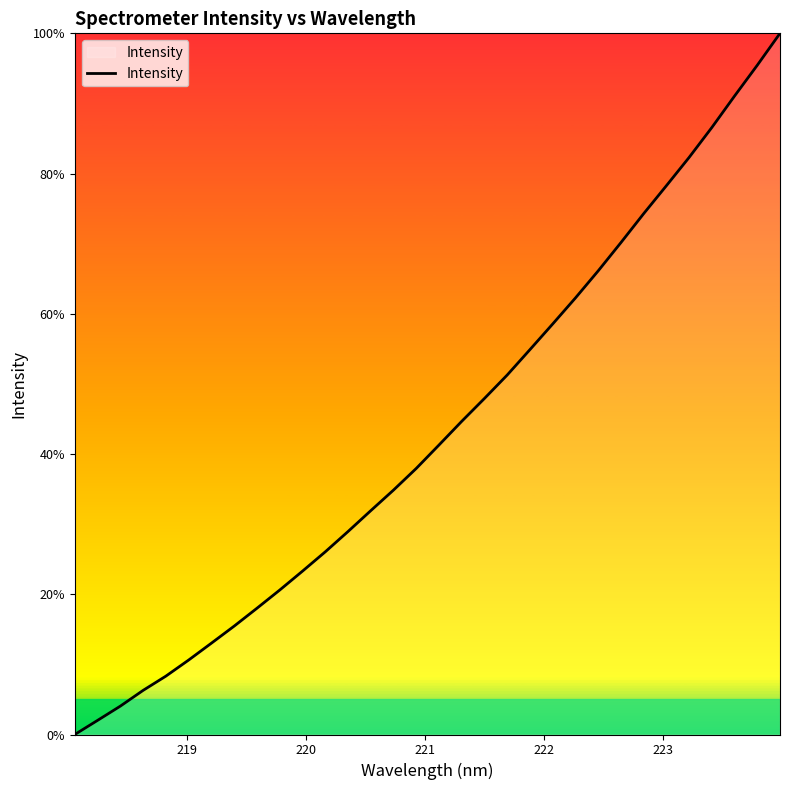

What is the difference between the maximum and minimum values?

100.0